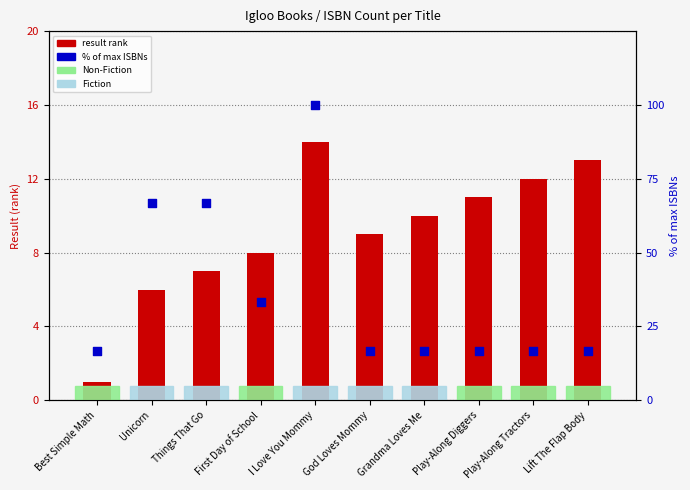

At which category is the sum across all series the highest?

I Love You Mommy